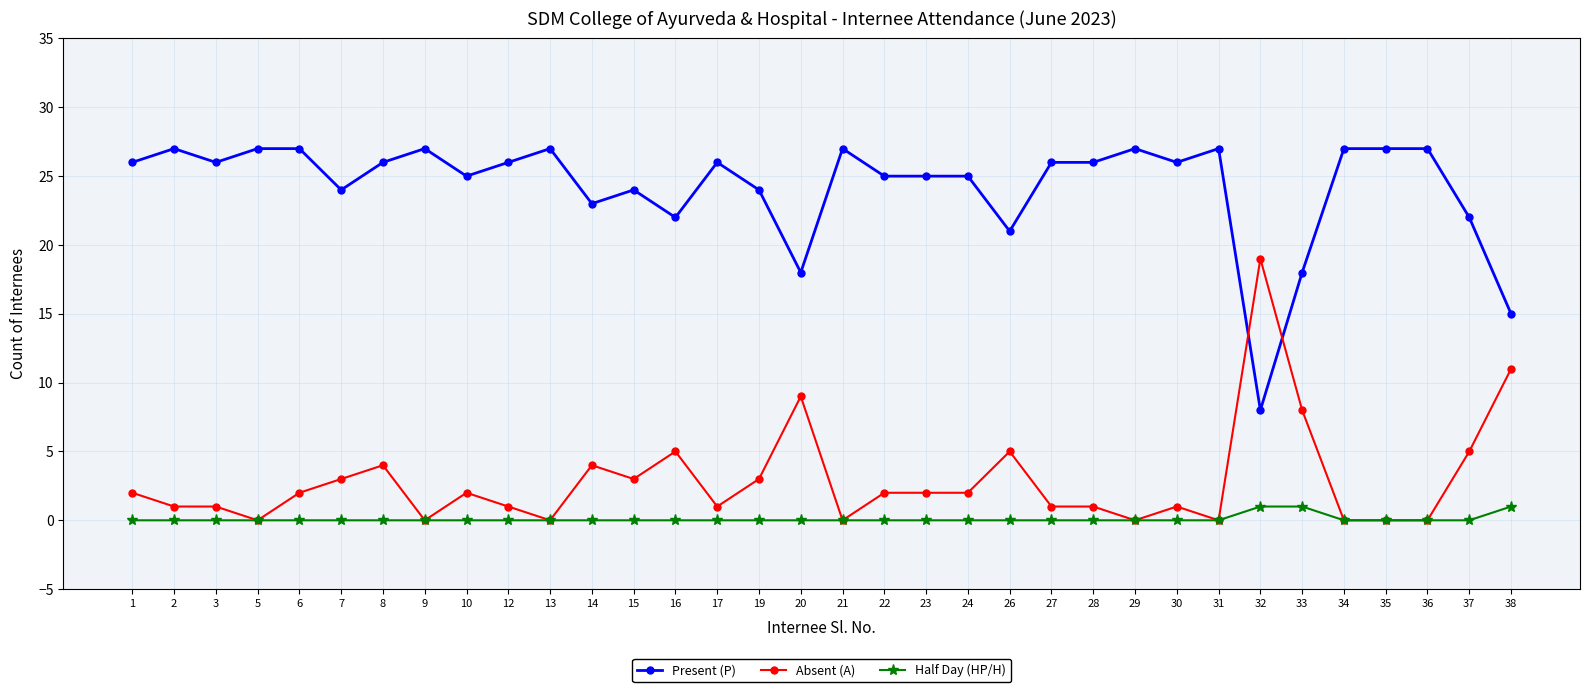

How many times do Absent (A) and Present (P) cross each other?

2